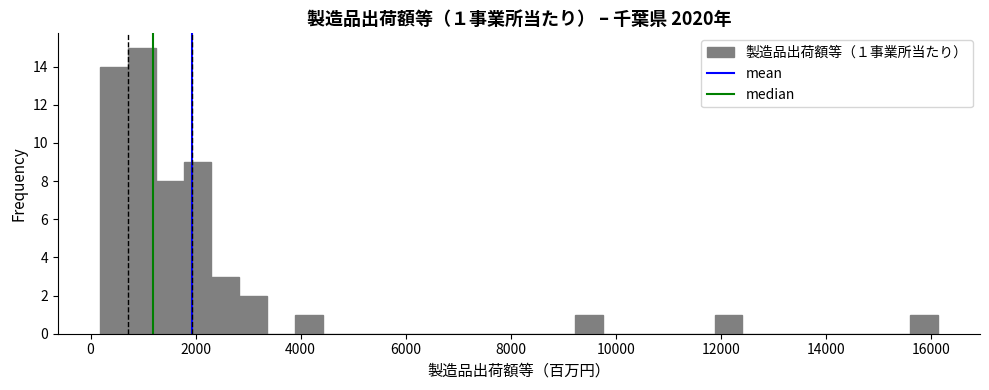

Around what value on the x-axis is the tallest bar? Give the approximate position of its centre, as read against the axis.

1000